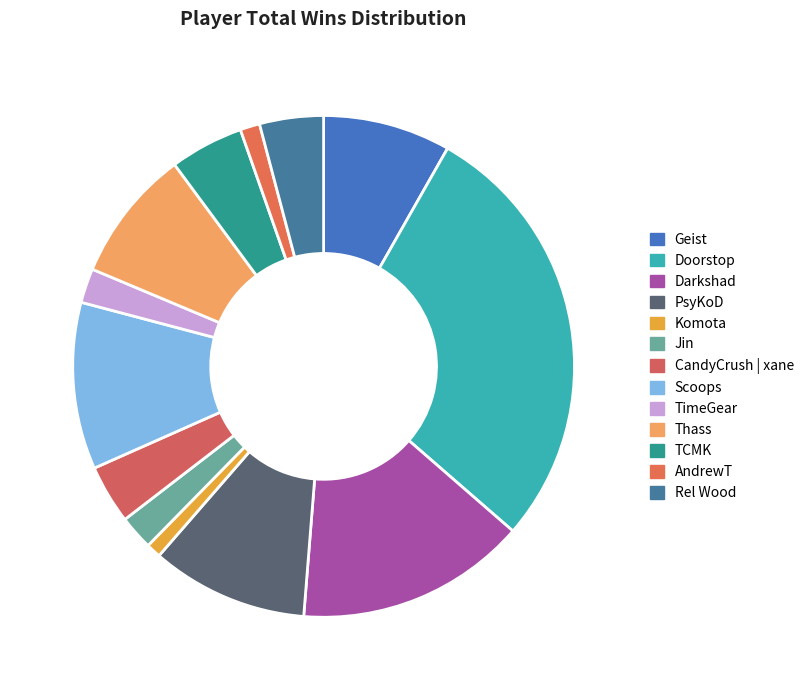

What percentage is NOT represented by Geist?

92.8%